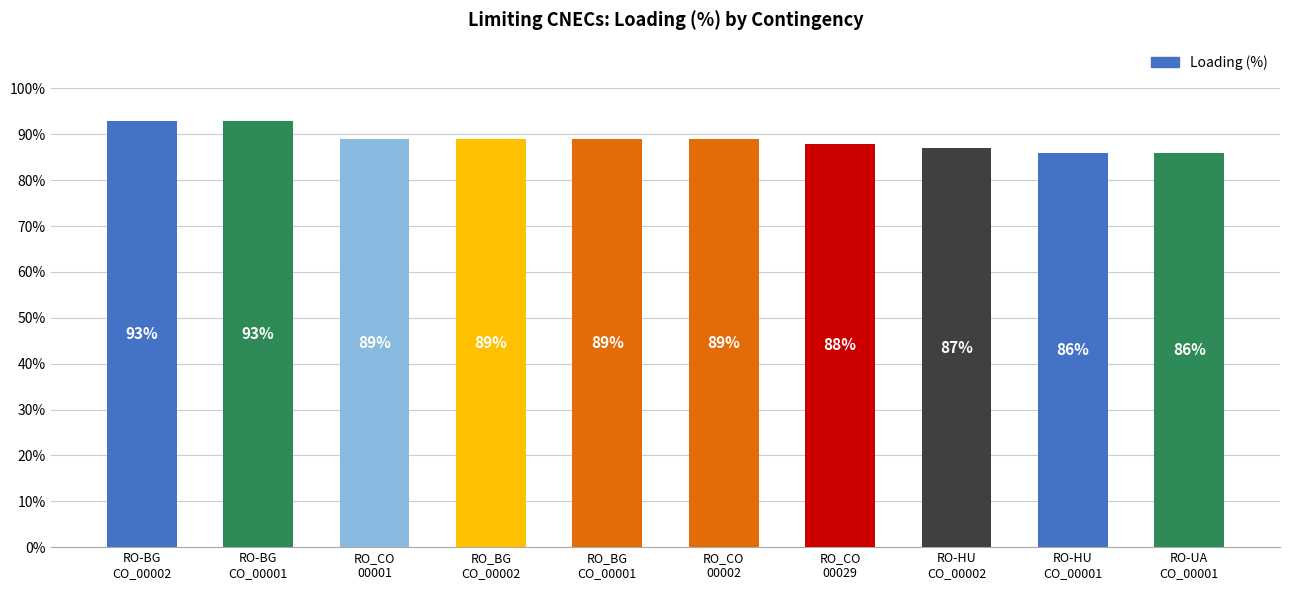

What is the average value?

89